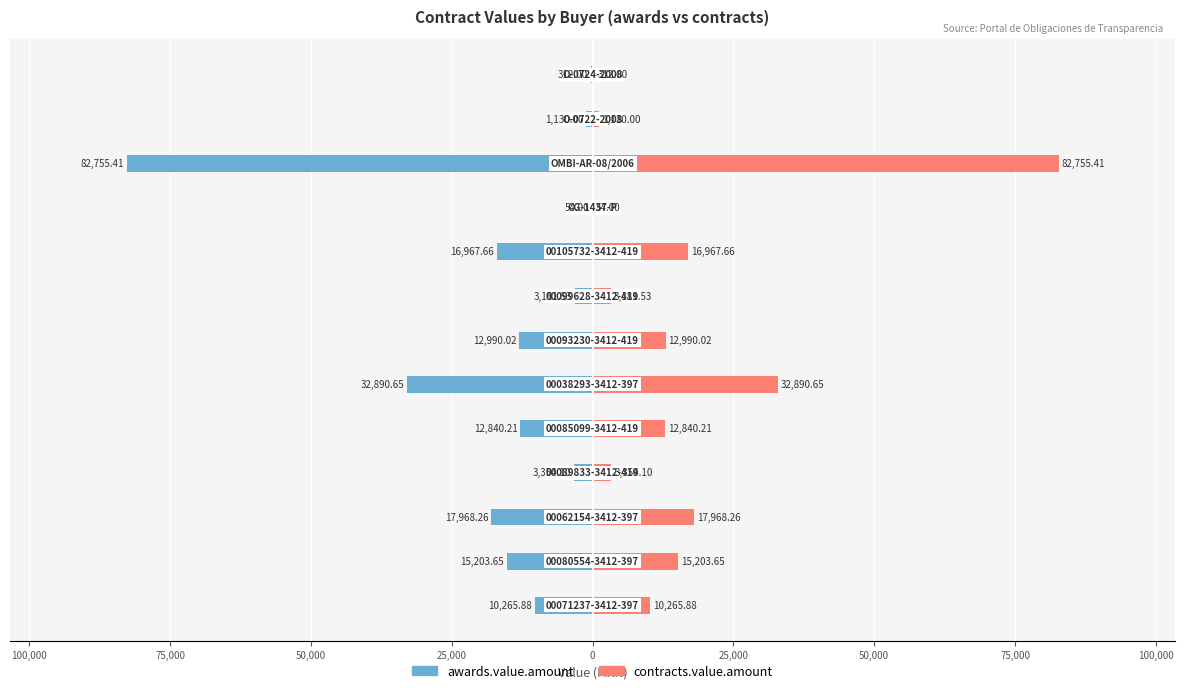

What is the smallest value displayed?

-82755.4